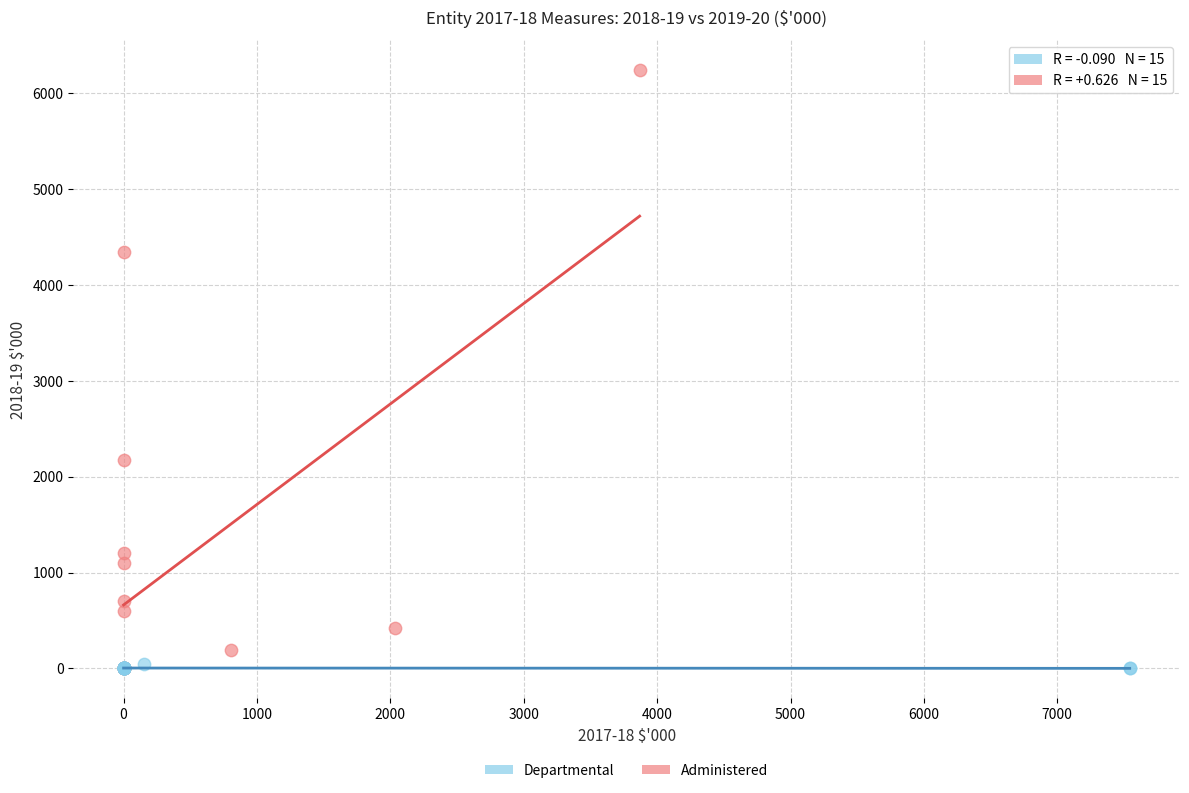

Which series has the widest spread of Y values?

Administered